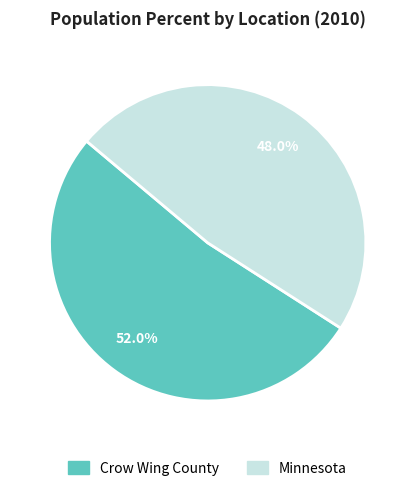

How many segments does this pie chart have?

2